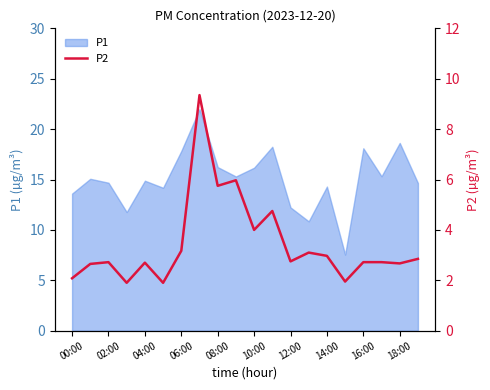

Reading right to left, extract all data points from this chart.

2.9	2.7	2.7	2.7	1.9	3.0	3.1	2.8	4.8	4.0	6.0	5.8	9.3	3.2	1.9	2.7	1.9	2.7	2.6	2.1